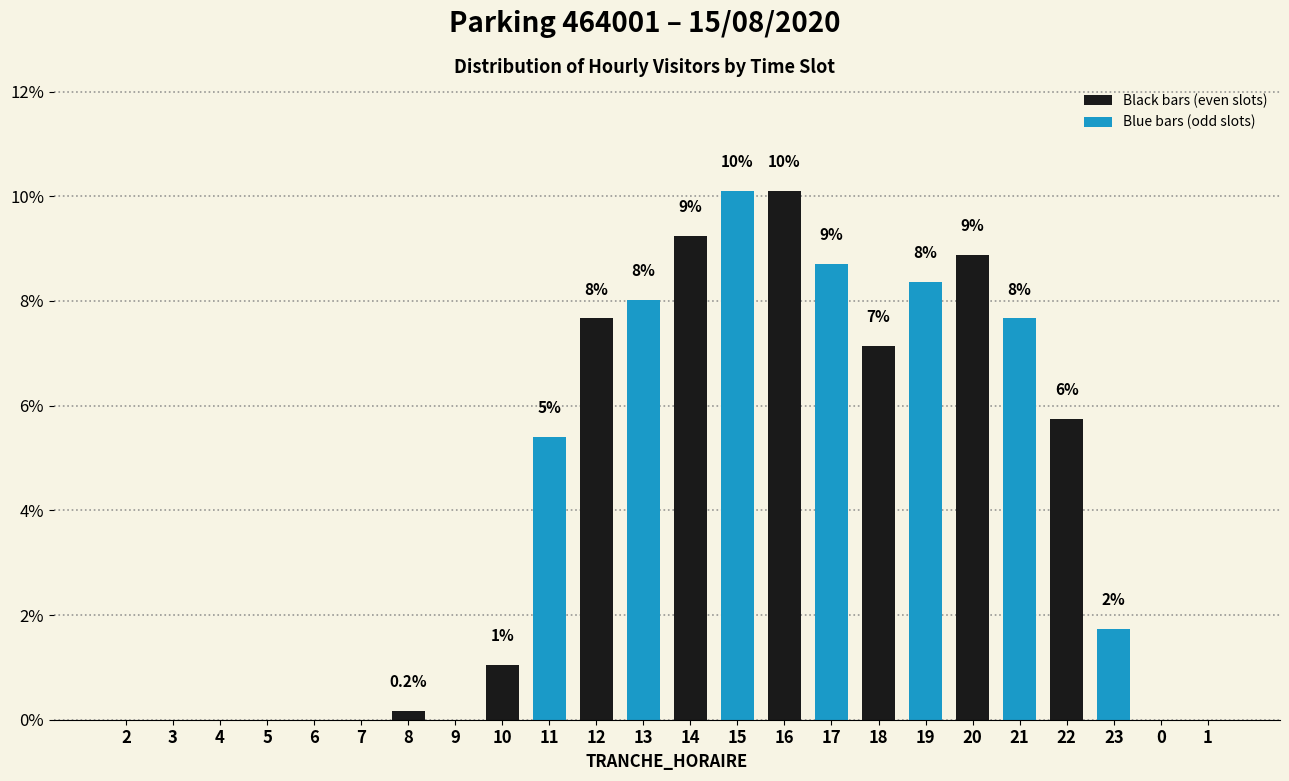

Are the bars horizontal?

No